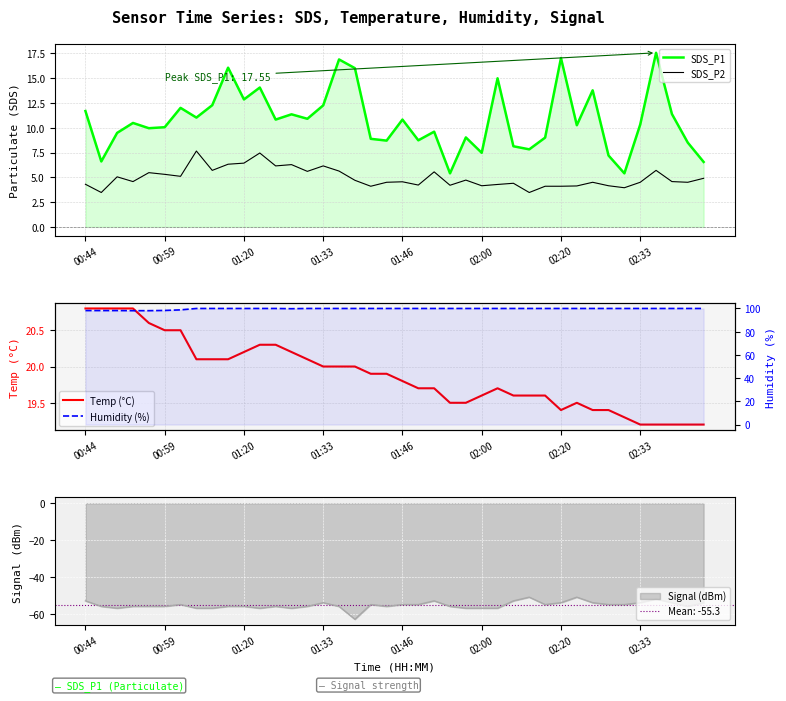

Does the chart display data point markers on the line(s)?

No